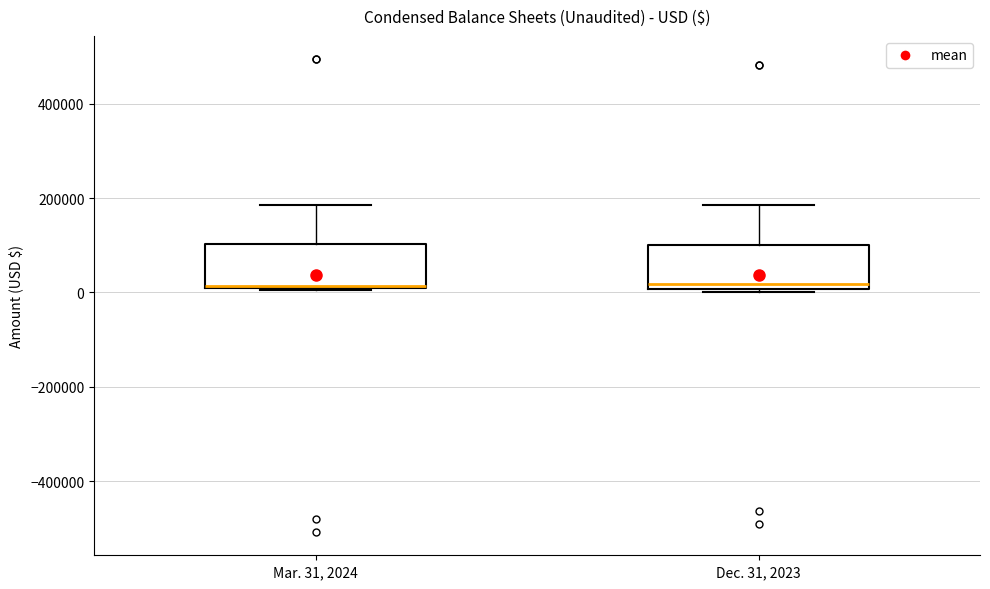

Where is the lower edge of the box for Dec. 31, 2023 on the y-axis? The values are not printed on the chart, so give them approximately, as read against the axis.

0